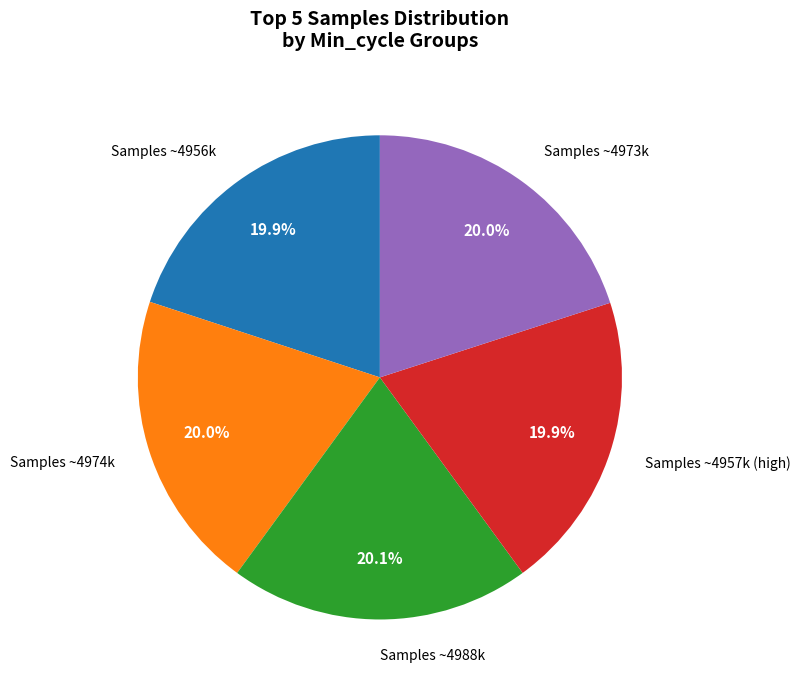

How many segments does this pie chart have?

5